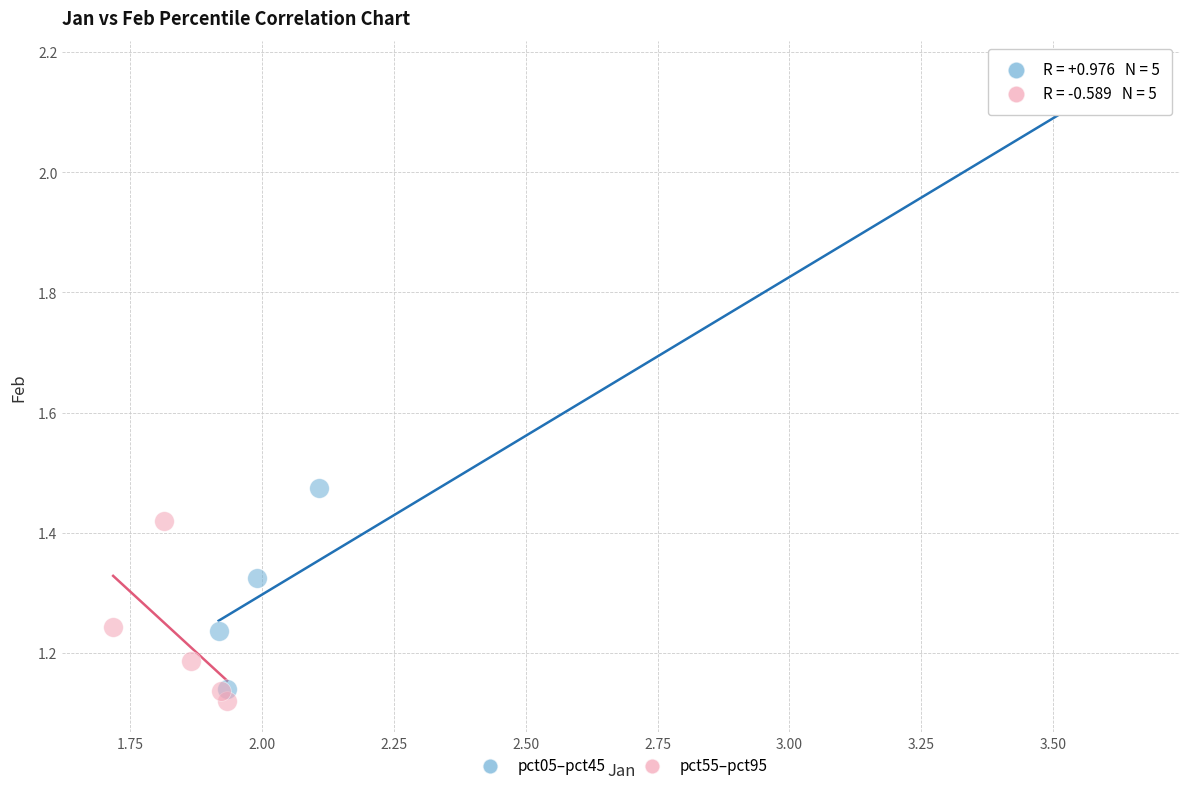

Which series reaches the minimum Y coordinate?

pct55–pct95